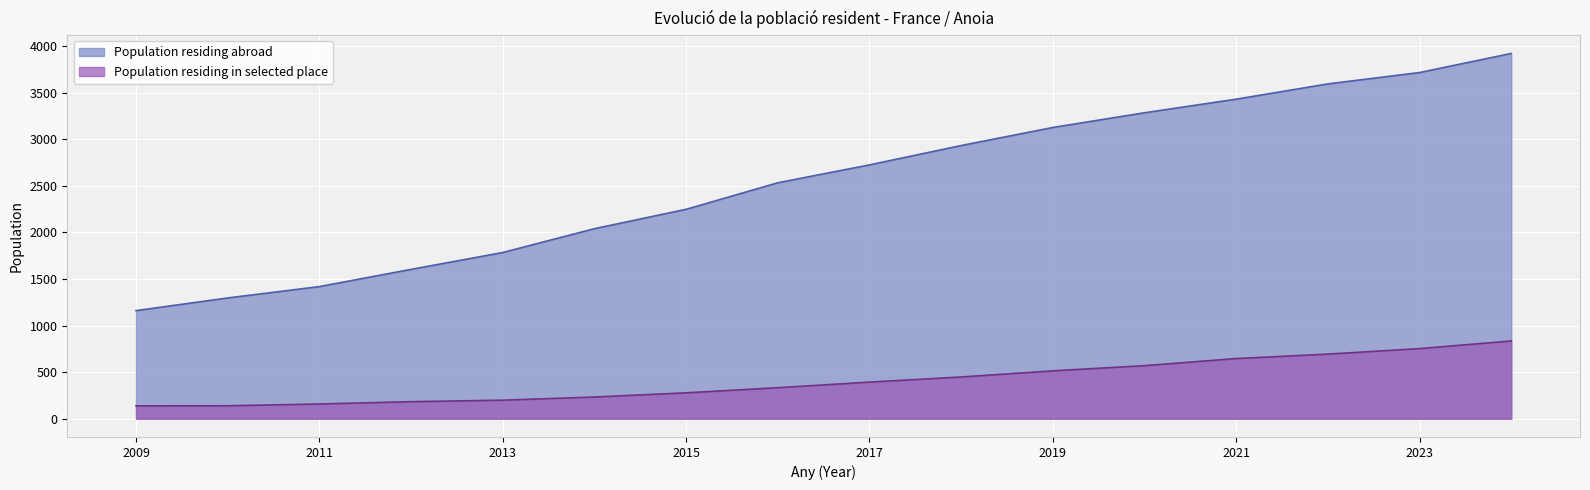

True or false: there are more than 2 points higher than both neighbors.

False